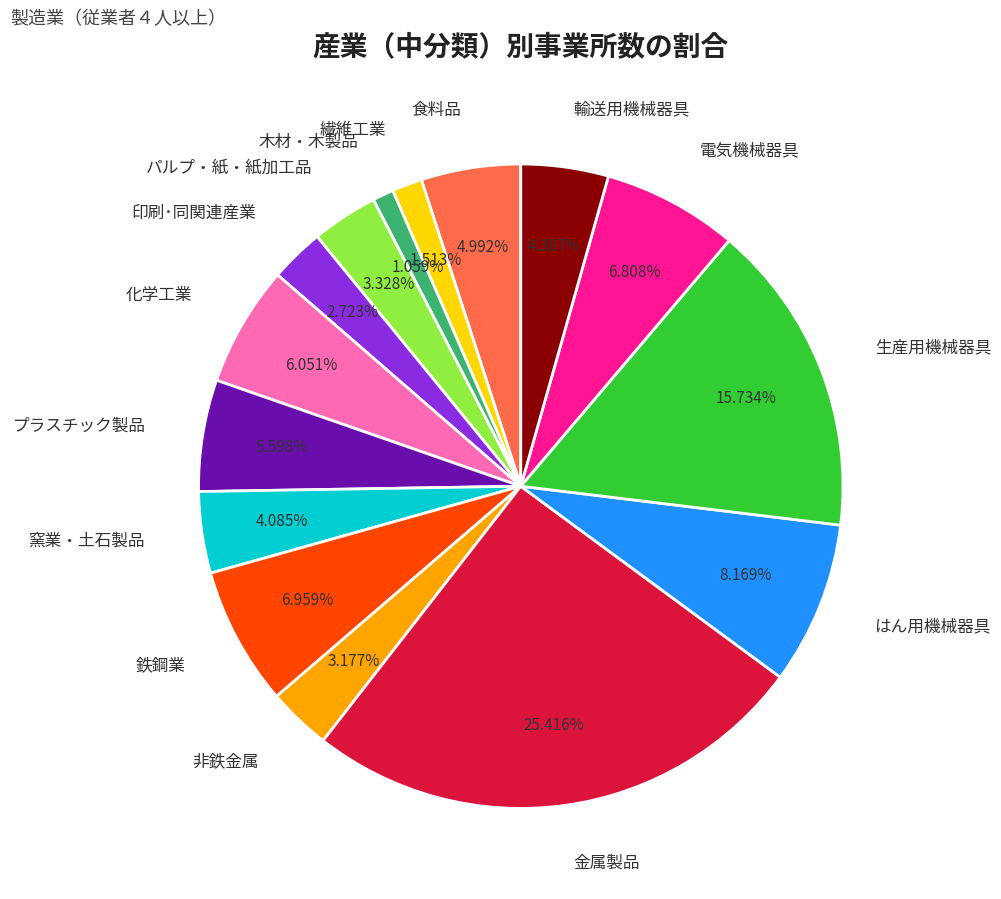

How many segments does this pie chart have?

15